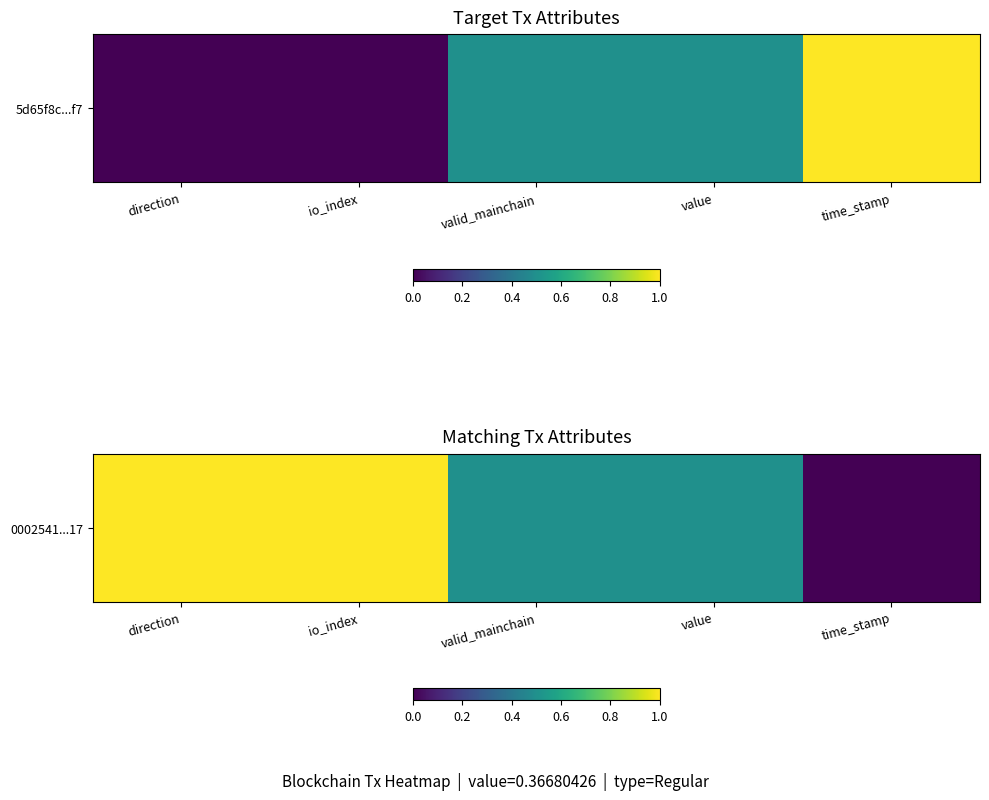

List the labels in order of value, largest first.

direction, io_index, valid_mainchain, value, time_stamp